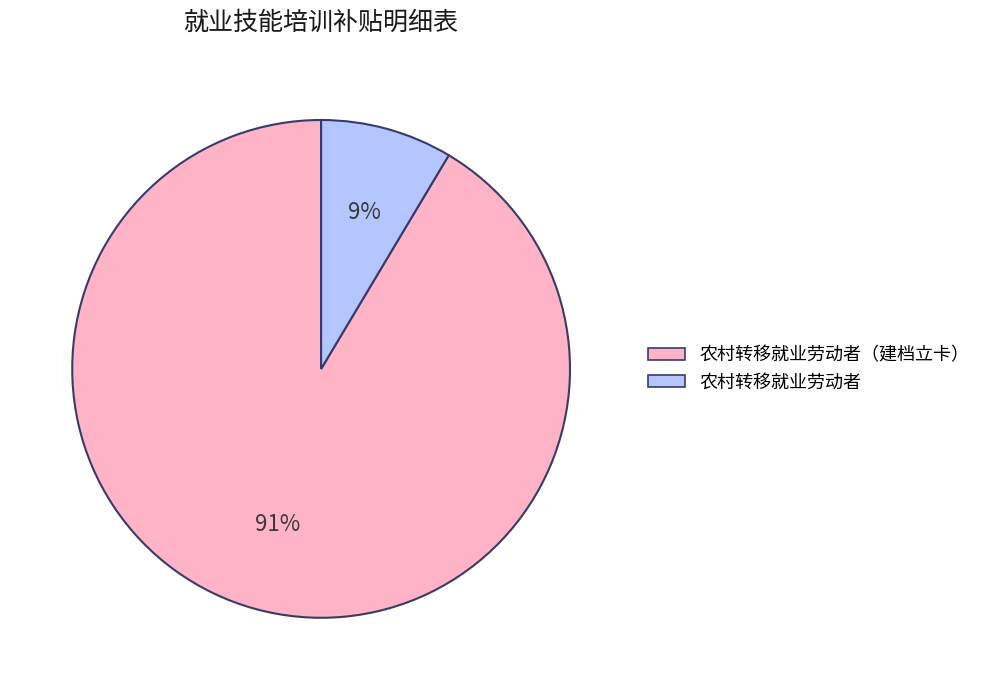

To the nearest percent, what is the average slice percentage?

50%